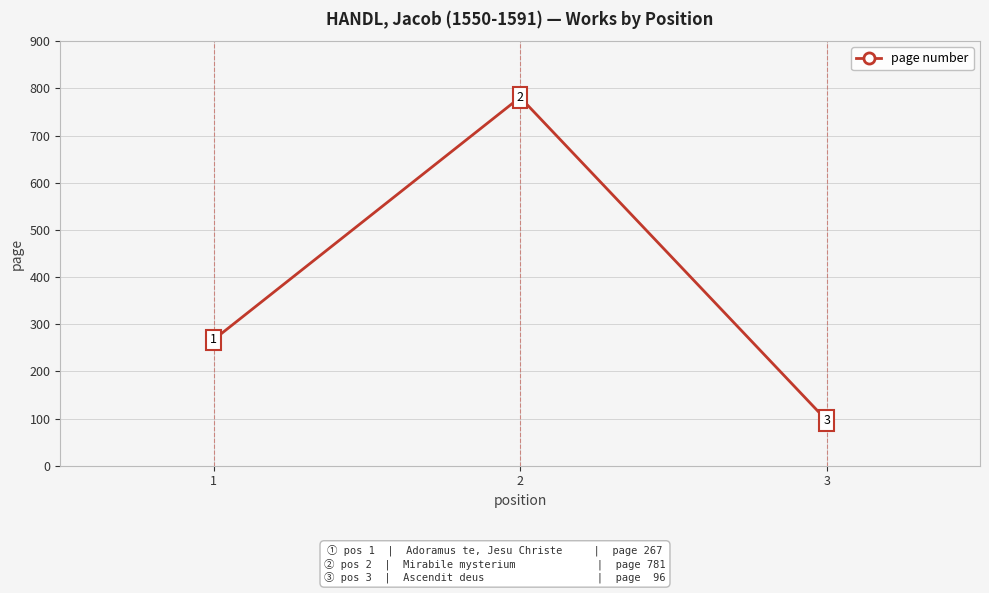

What is the minimum value shown in the chart?

96